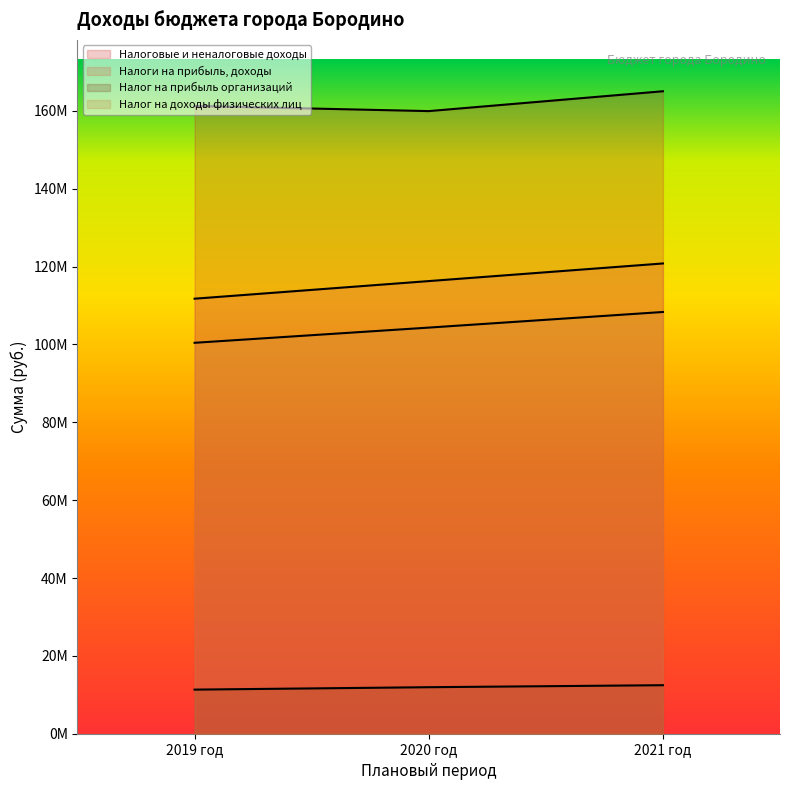

Reading right to left, list all the values displayed in this chart.

Налоговые и неналоговые доходы: 165050225.9	159952072.1	161278701.2
Налоги на прибыль, доходы: 120810879.2	116283652.8	111757934.3
Налог на прибыль организаций: 12465674.3	11950568.6	11329368.3
Налог на доходы физических лиц: 108345204.9	104333084.2	100428566.0